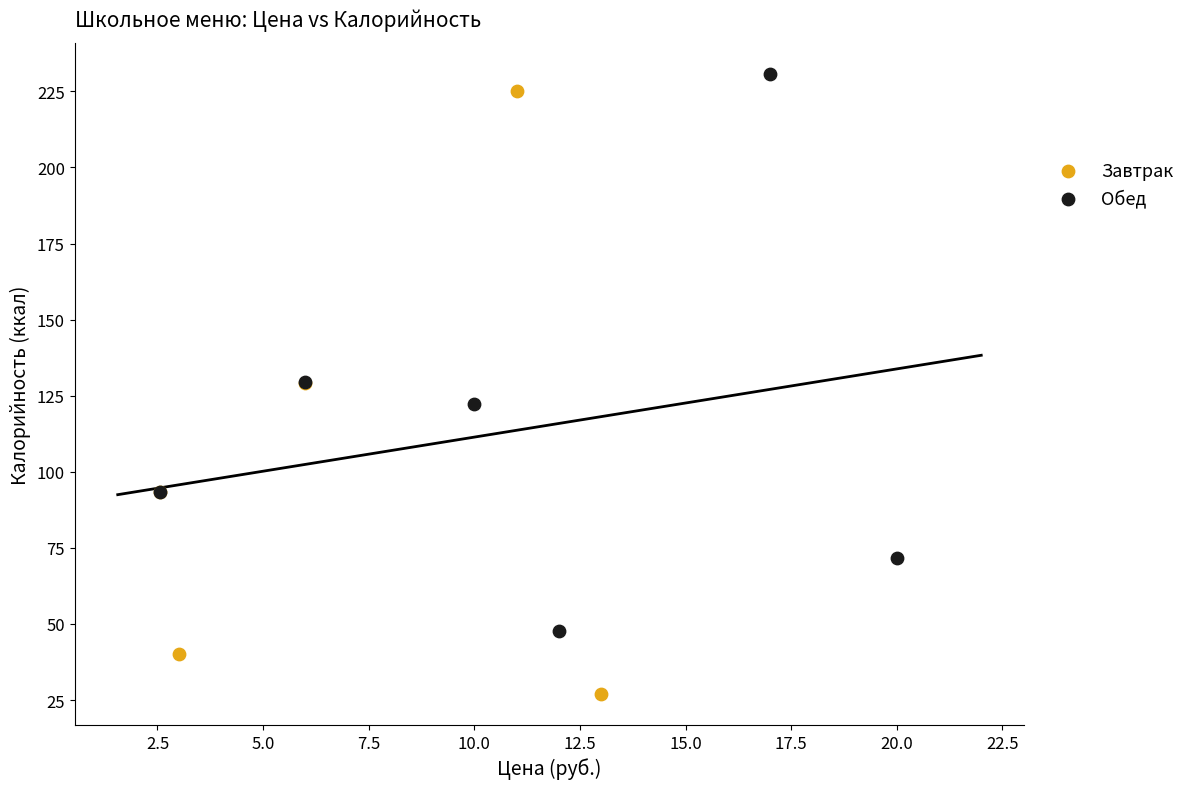

What are all the series names shown in the legend?

Завтрак, Обед